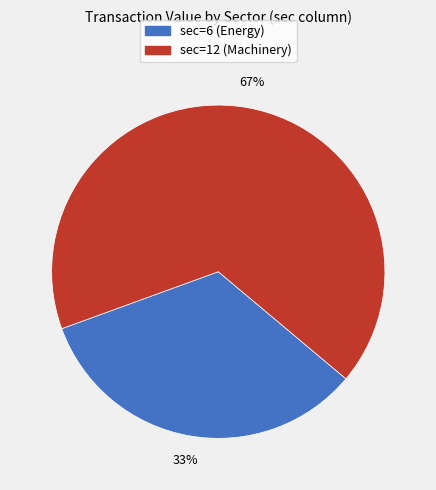

Which has a higher value, sec=6 or sec=12?

sec=12